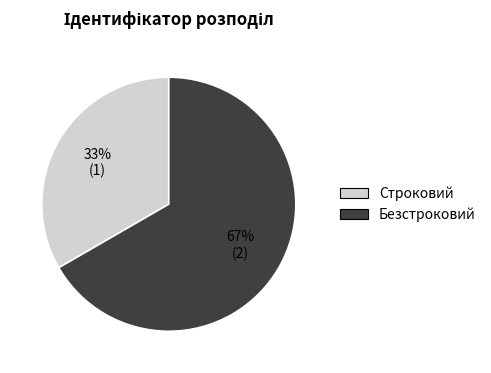

Which slice is the smallest?

Строковий